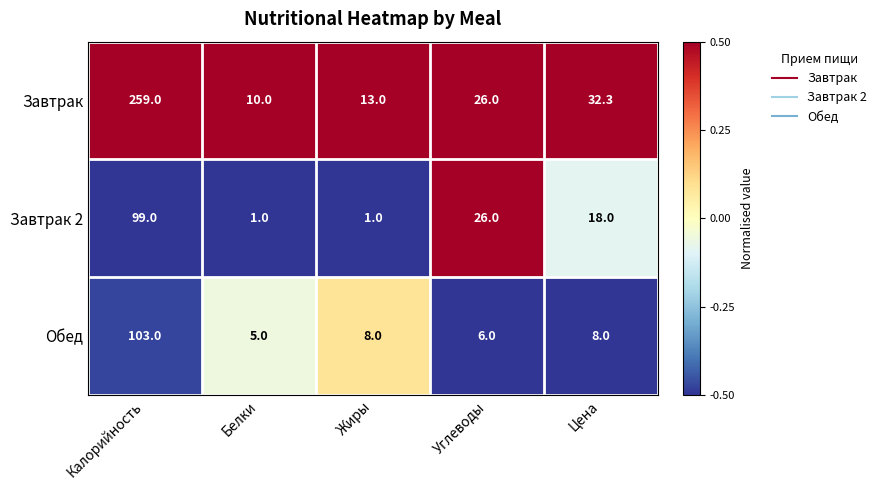

Is it true that Завтрак equals 259.0 at Калорийность?

True